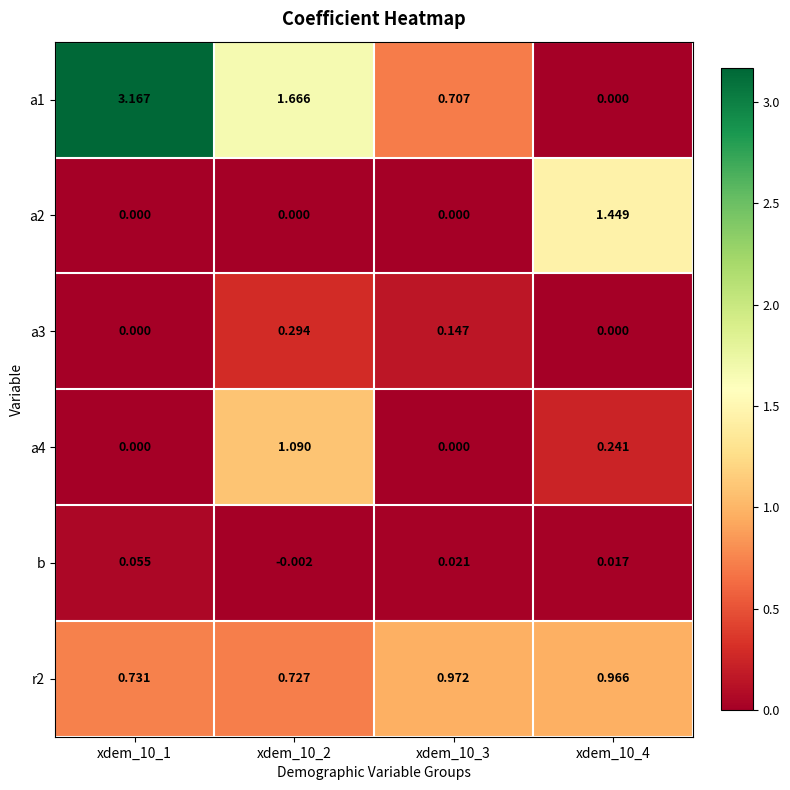

What is the total value across all series at xdem_10_4?

2.7